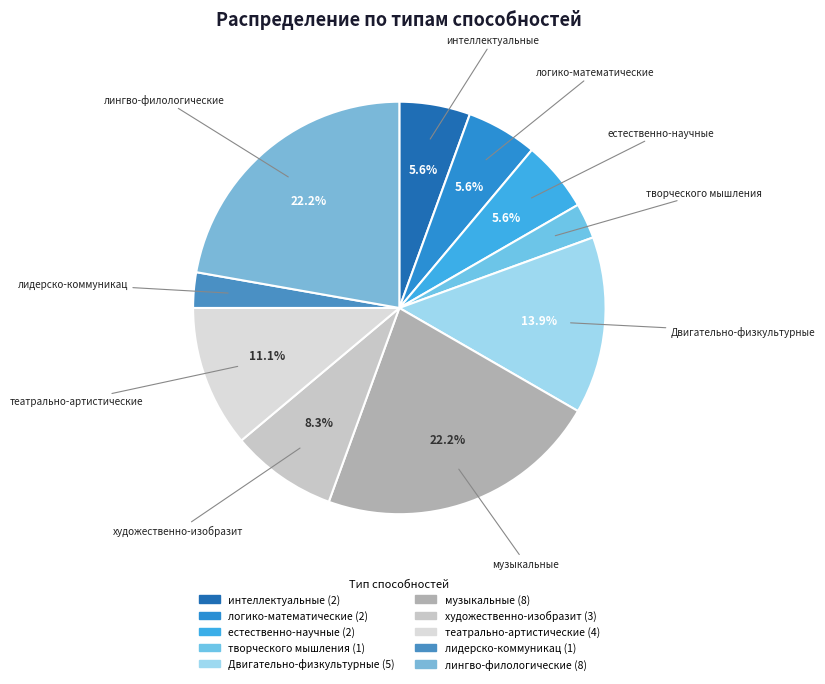

True or false: музыкальные accounts for 31% of the total.

False